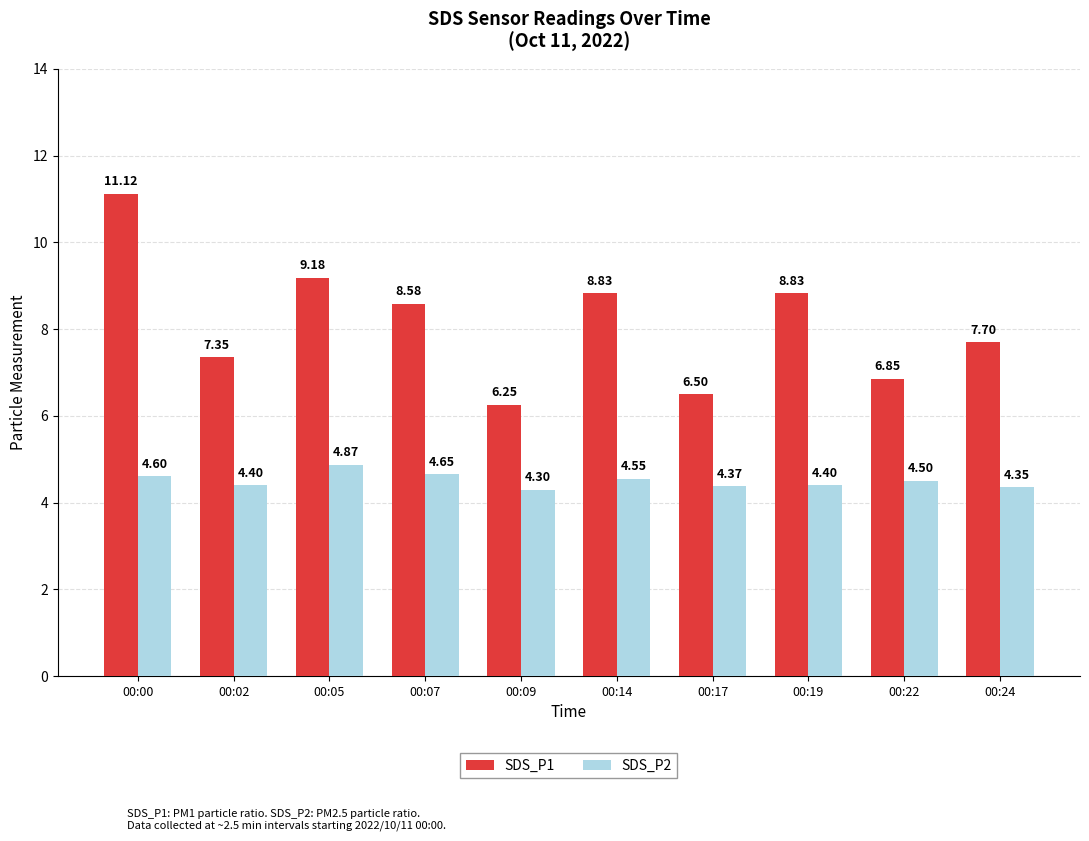

Between 00:07 and 00:17, which series saw the biggest shift?

SDS_P1